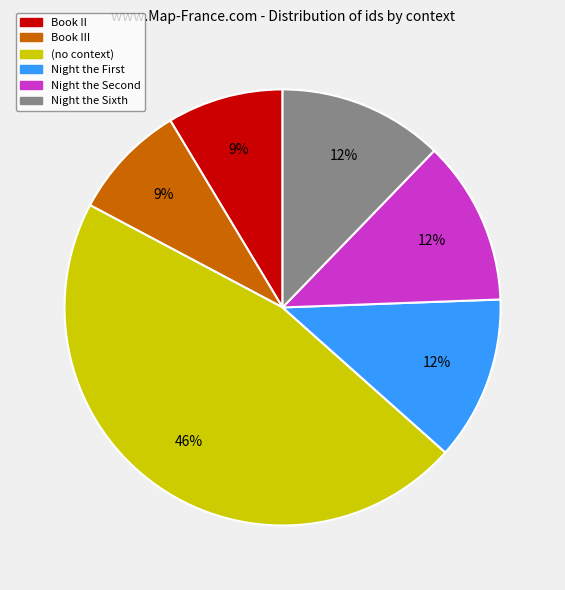

Is there any slice that represents more than half of the pie?

No